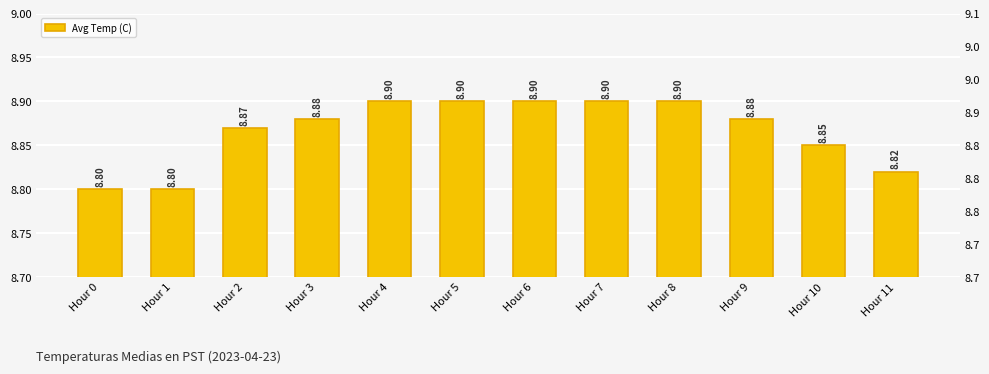

Are the bars horizontal?

No